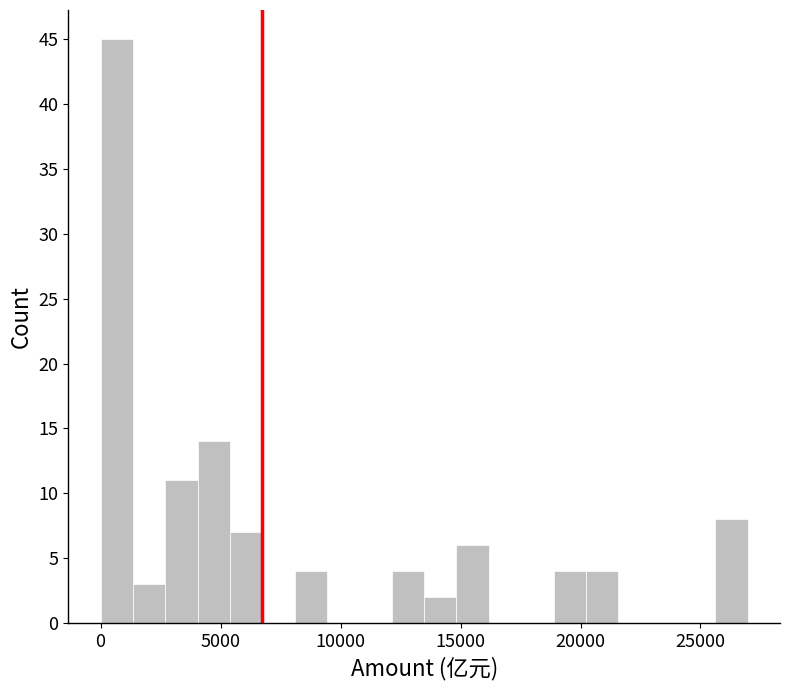

Around what value on the x-axis is the tallest bar? Give the approximate position of its centre, as read against the axis.

500